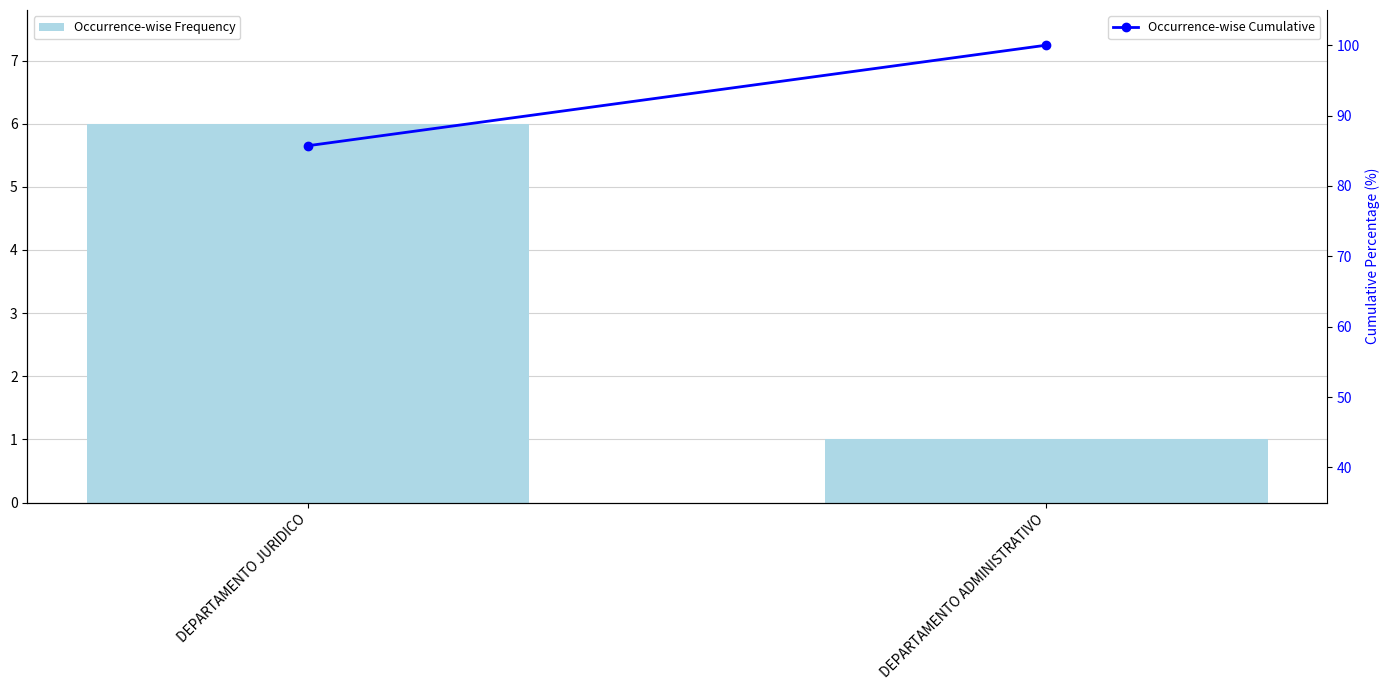

At which label is Occurrence-wise Frequency closest to 3?

DEPARTAMENTO ADMINISTRATIVO